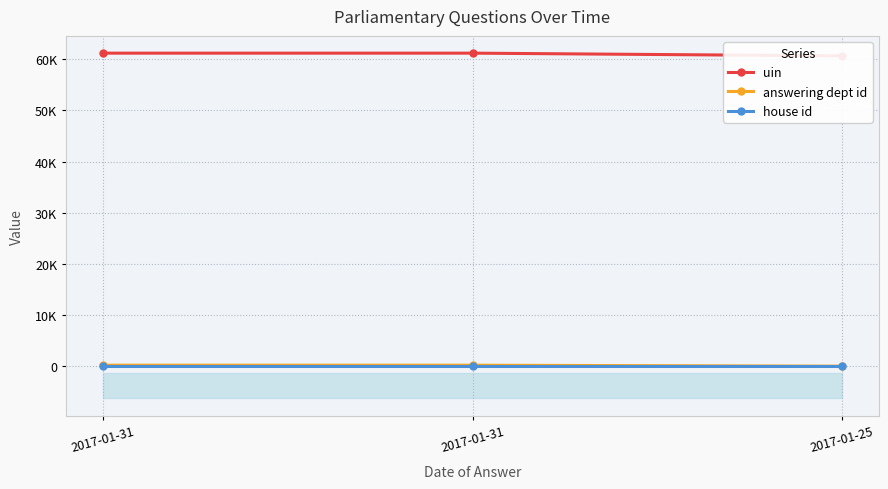

Is this an area chart (filled region under the line)?

No